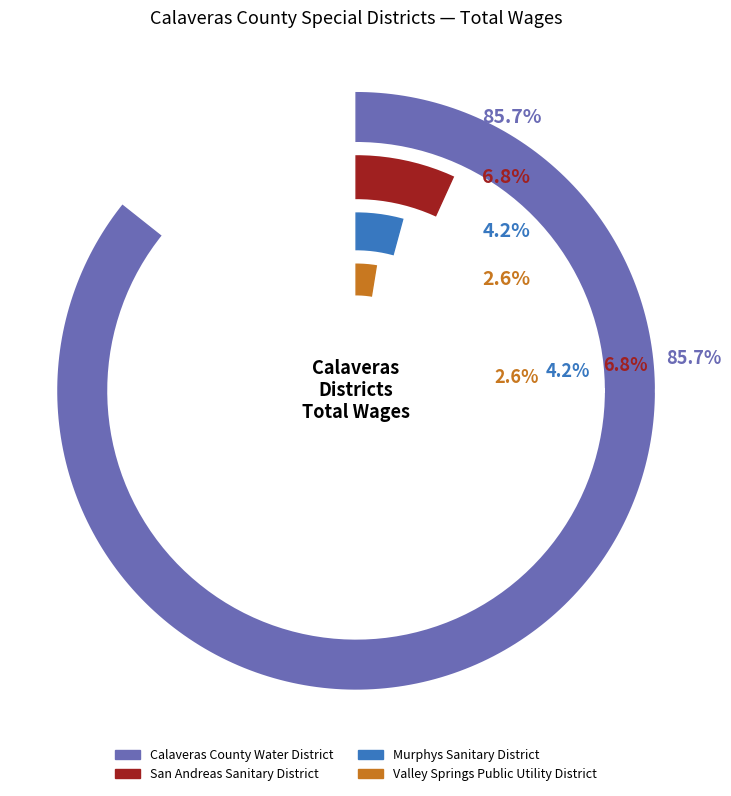

The Murphys Sanitary District slice represents 4% of the pie. True or false?

True